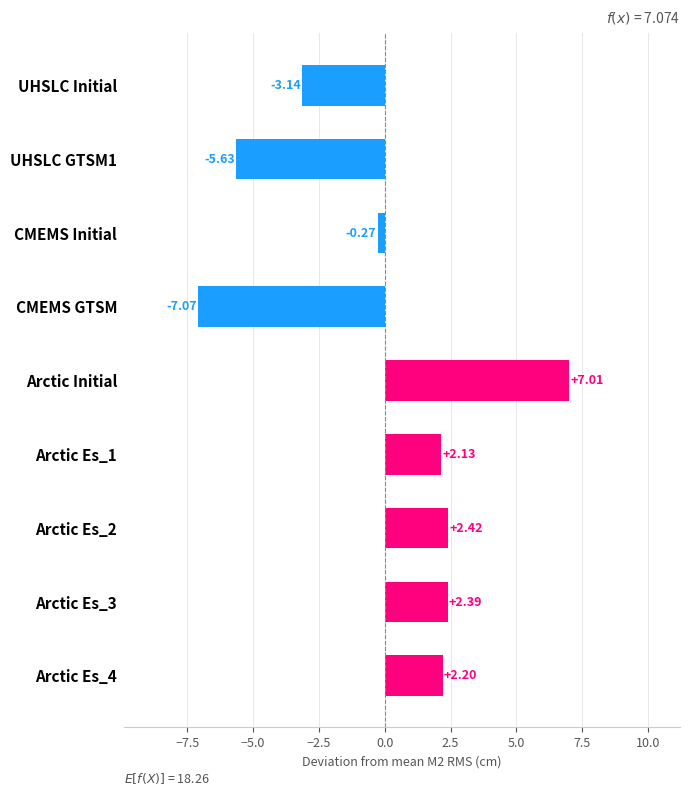

Does the chart contain stacked bars?

No